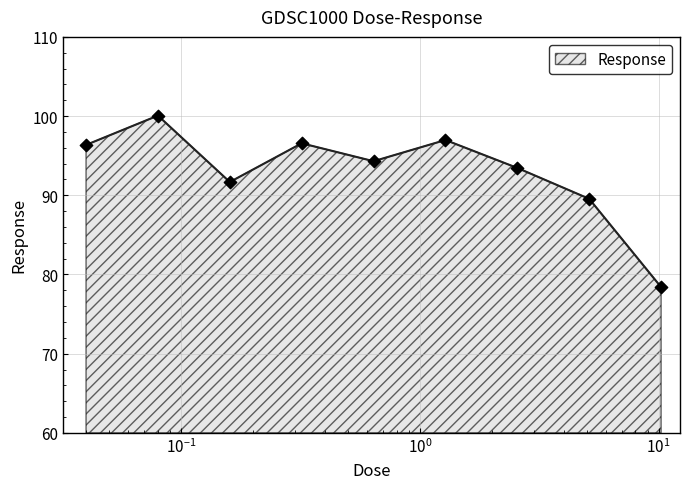

What is the smallest value displayed?

78.4